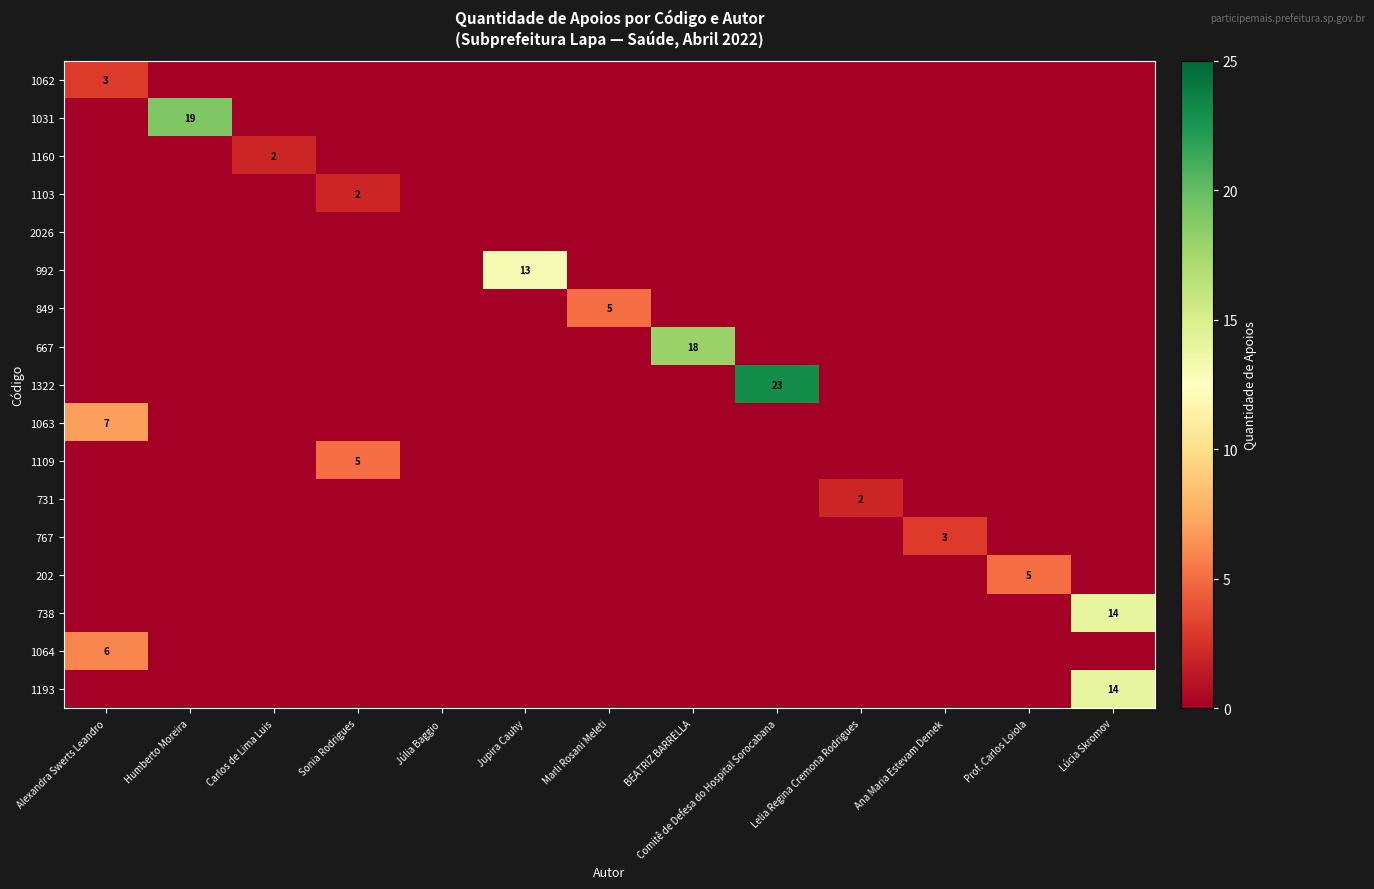

Which label corresponds to the largest value in the chart?

Comitê de Defesa do Hospital Sorocabana